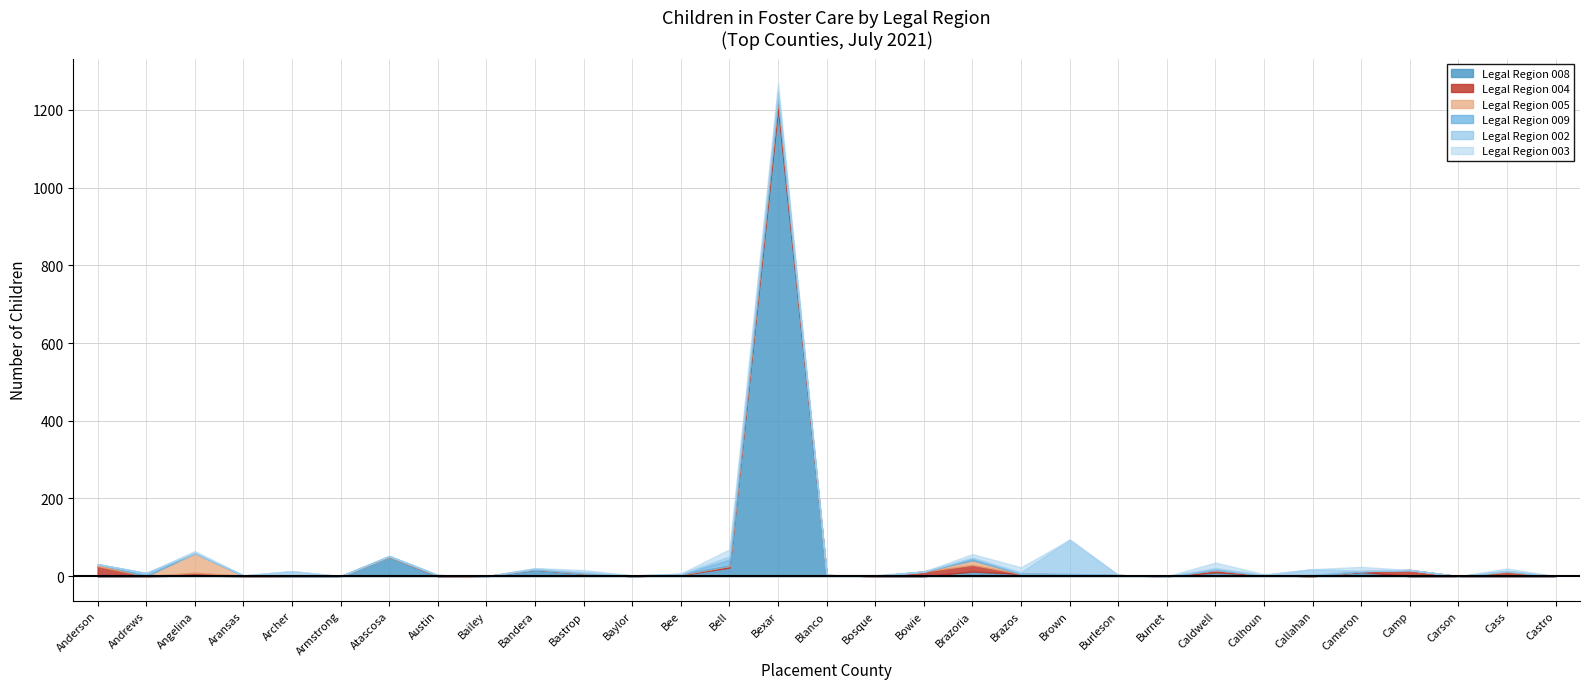

Reading left to right, what are all the values shown in this chart?

Legal Region 008: 0	0	2	0	0	0	50	0	0	17	7	0	3	22	1205	3	0	0	12	6	5	2	0	10	3	0	11	0	0	0	0
Legal Region 004: 26	0	7	1	0	0	0	1	0	1	0	0	1	4	22	0	0	12	17	0	0	1	0	5	0	0	2	16	0	11	0
Legal Region 005: 5	0	50	0	0	0	0	0	0	0	1	0	1	1	6	0	0	0	12	0	0	0	0	1	0	0	0	0	0	2	0
Legal Region 009: 0	8	1	1	0	0	2	2	0	0	0	0	0	15	9	0	1	0	4	0	1	0	0	1	0	3	0	0	0	0	0
Legal Region 002: 0	0	0	0	13	0	0	0	0	2	3	2	1	9	7	0	0	0	3	4	88	0	0	4	0	15	1	0	0	1	0
Legal Region 003: 0	0	5	0	0	0	0	0	0	1	5	0	1	18	20	0	2	0	9	13	0	0	0	14	2	0	10	0	0	6	0